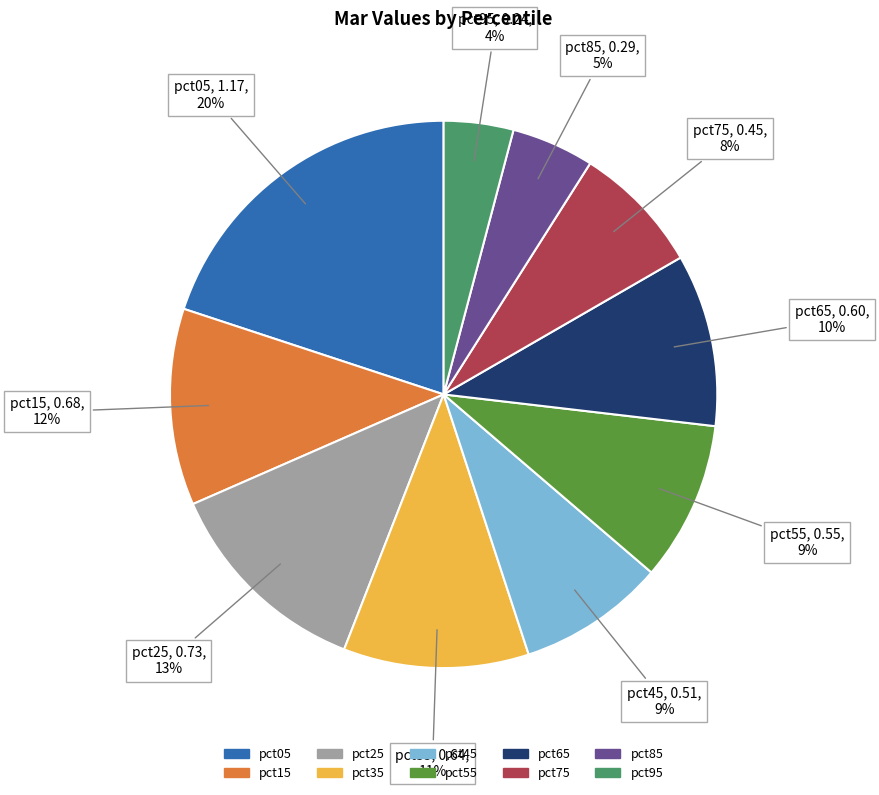

Count the number of slices in the pie.

10